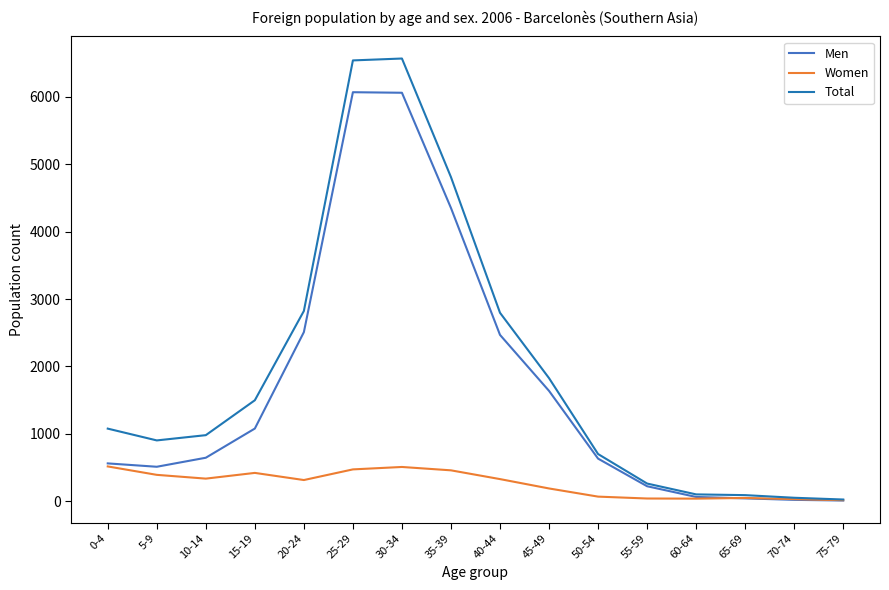

What is the spread (max minus min) of values at 60-64?

63